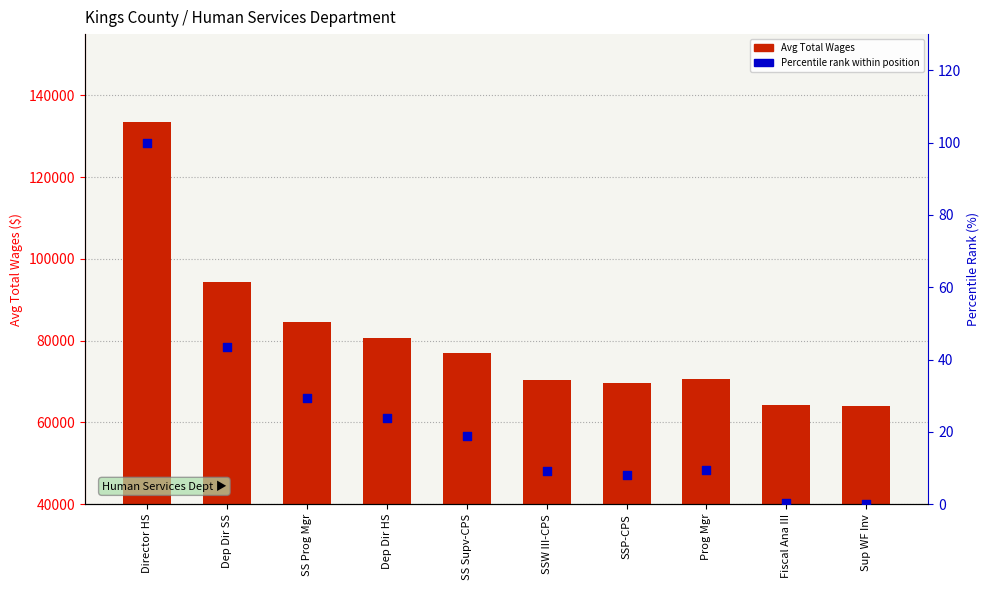

Which series reaches the minimum Y coordinate?

Percentile rank within position